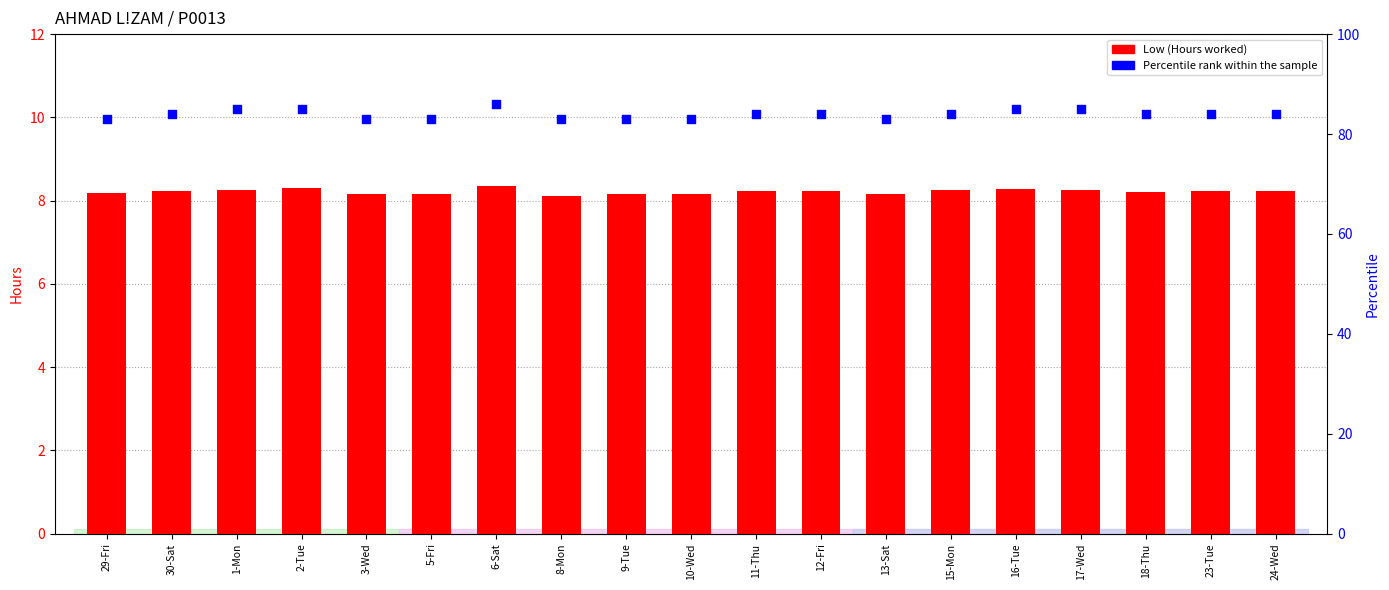

What is the total value across all series at 9-Tue?

91.2